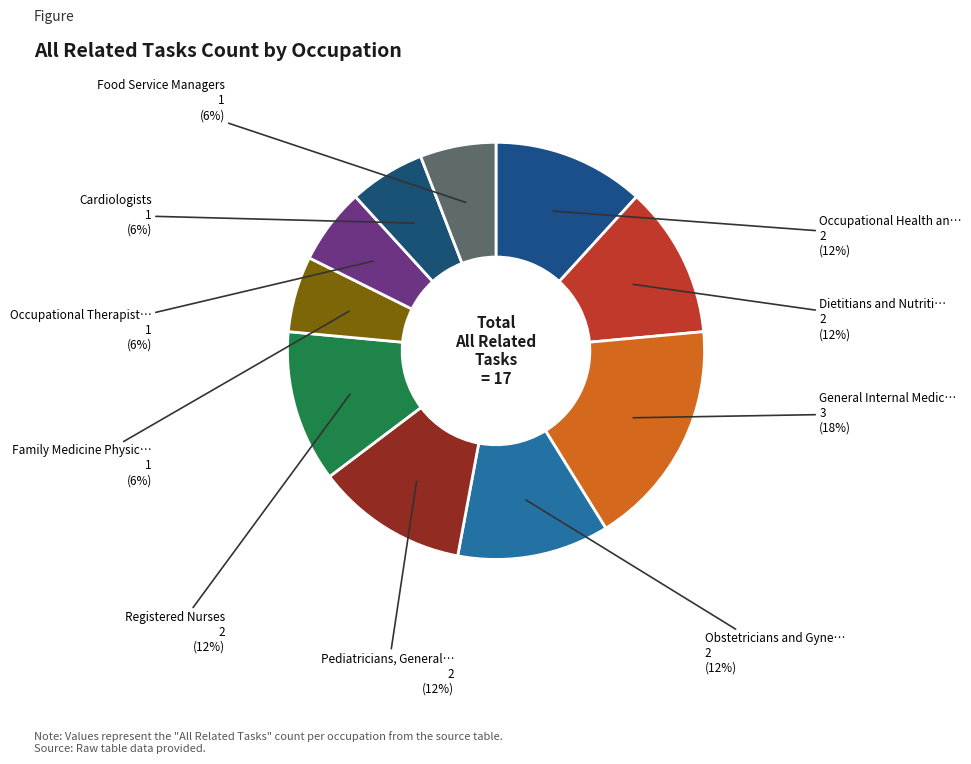

How many segments does this pie chart have?

10